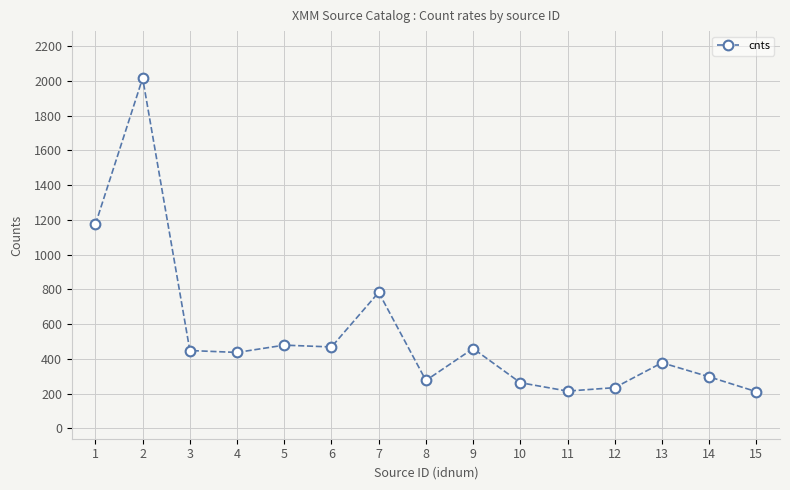

What is the value of the 6th point from the left?

469.0